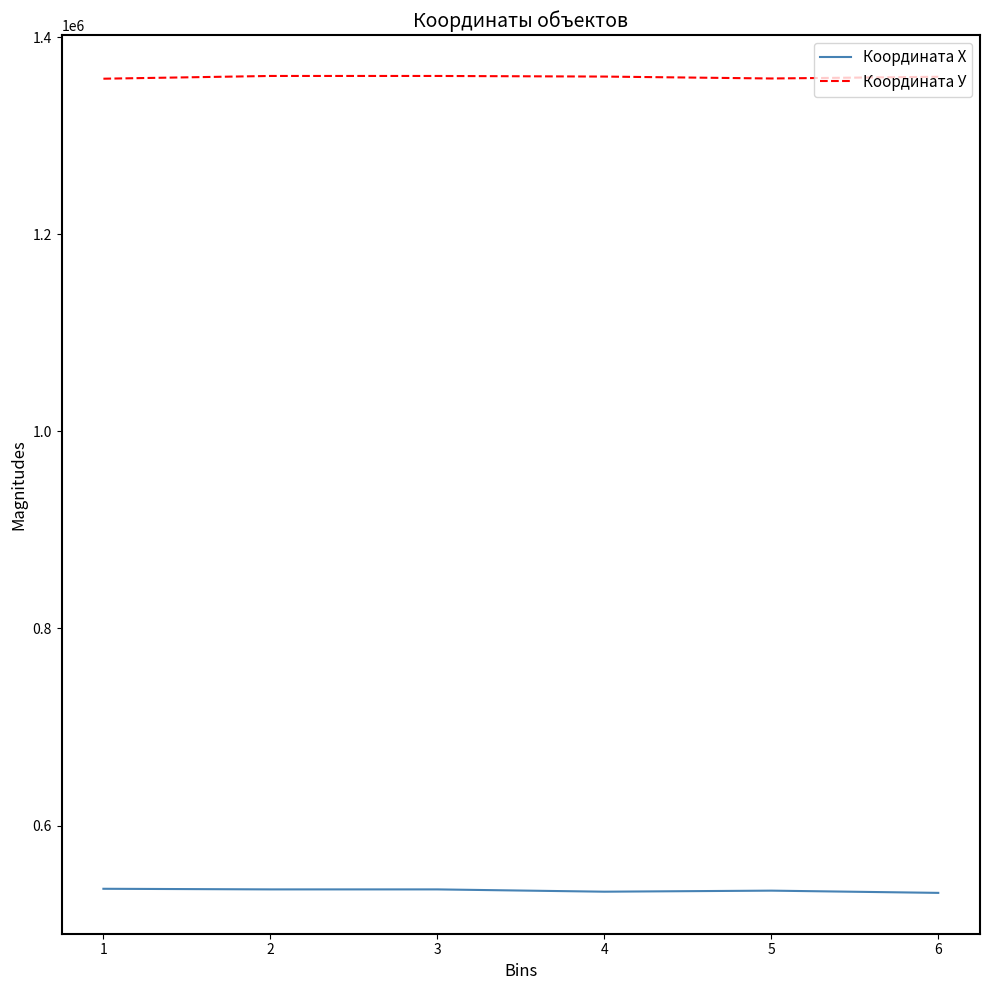

What is the total value across all series at 5?

1892020